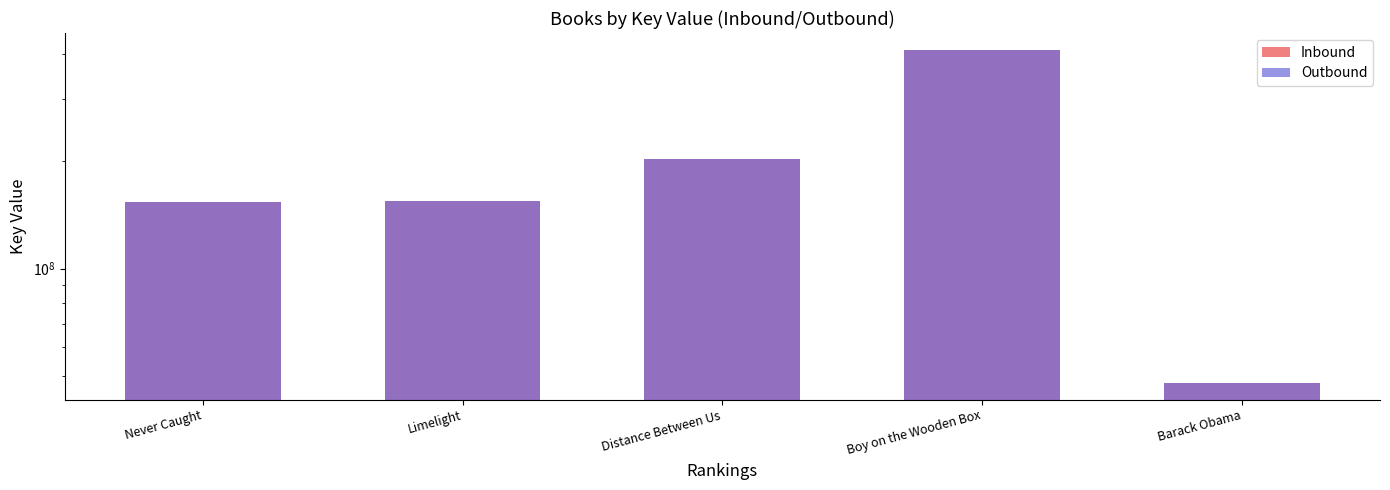

At which category is the sum across all series the highest?

Boy on the Wooden Box